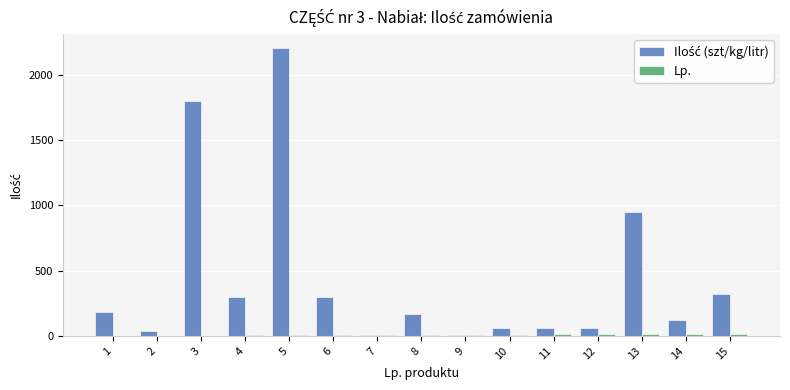

What is the greatest value displayed?

2200